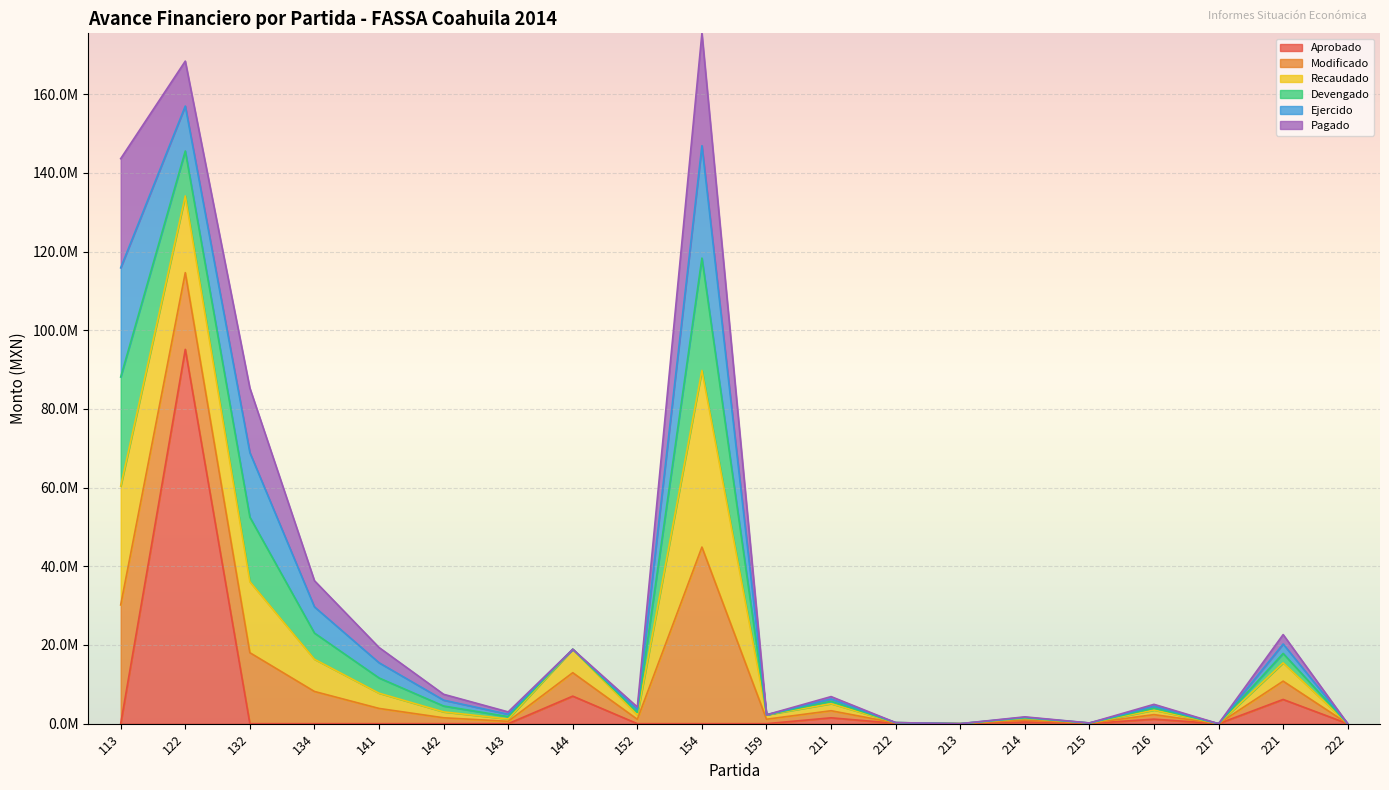

What are all the series names shown in the legend?

Aprobado, Modificado, Recaudado, Devengado, Ejercido, Pagado